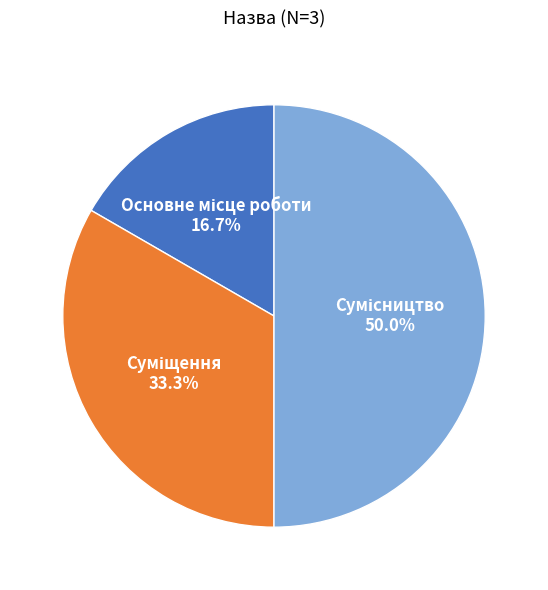

The Основне місце роботи slice represents 17% of the pie. True or false?

True